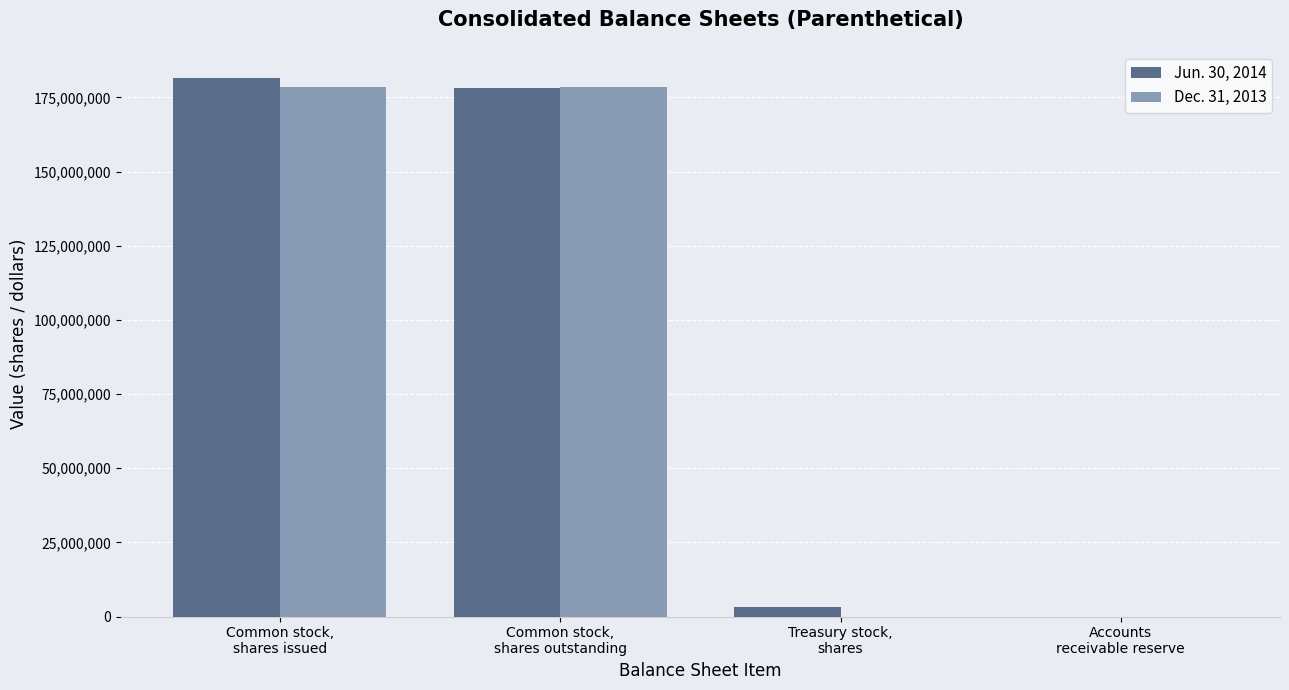

Between Treasury stock,
shares and Common stock,
shares issued, which is larger?

Common stock,
shares issued